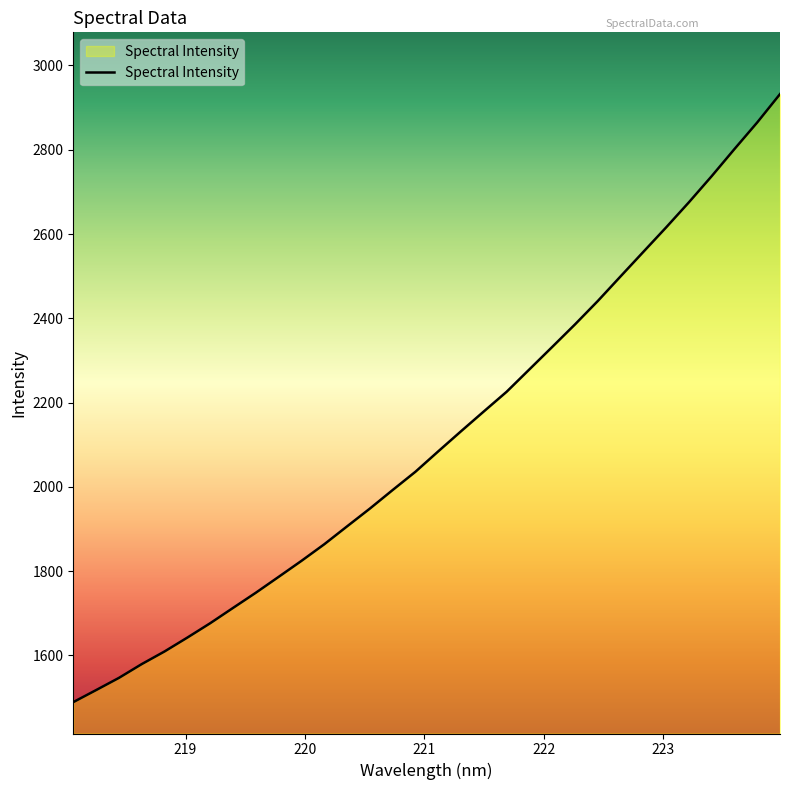

What is the maximum value shown in the chart?

2932.1